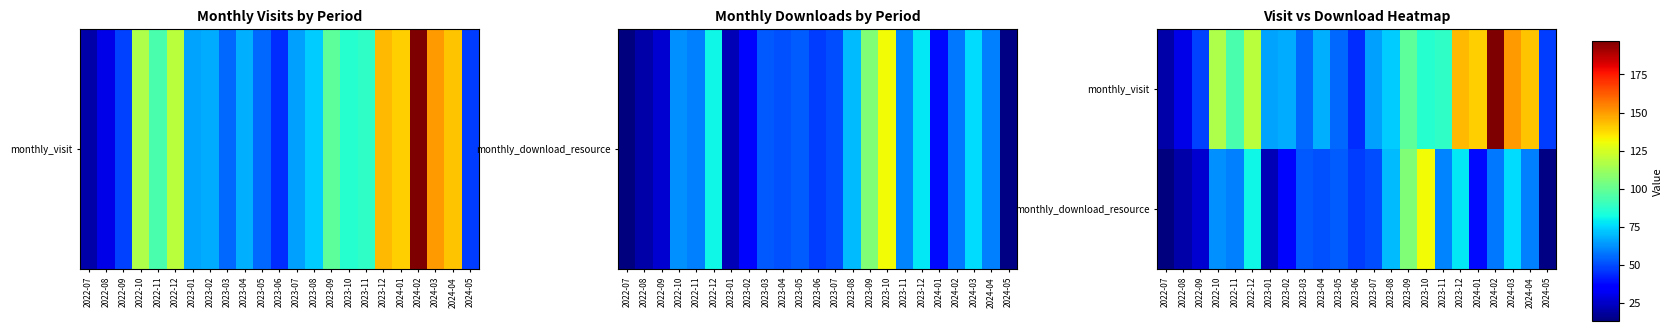

What is the smallest value displayed?

13